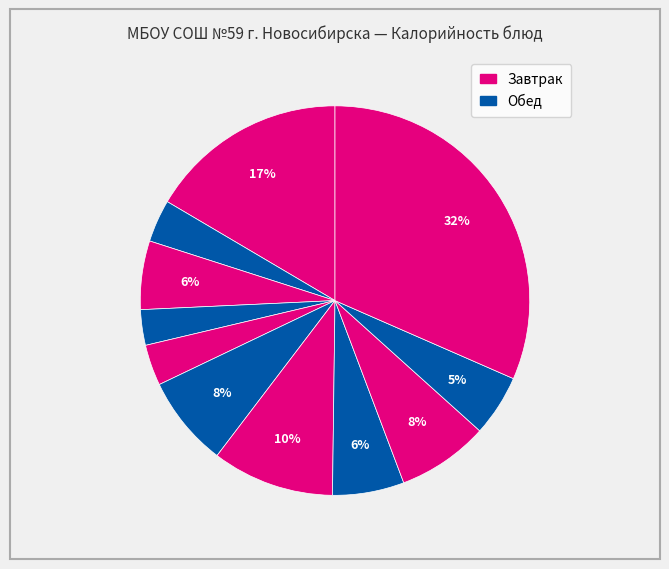

Rank the categories by value from lowest to highest.

Сыр, Хлеб бородинский (завтрак), Чай с сахаром, Хлеб бородинский (обед), Хлеб пшеничный (завтрак), Компот, Сок фруктовый, Хлеб пшеничный (обед), Суп картофельный, Каша манная, Гречаники с соусом